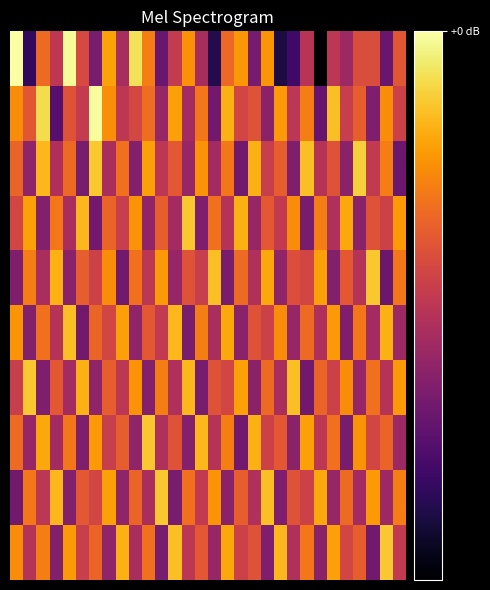

How many distinct data groups are displayed?

10